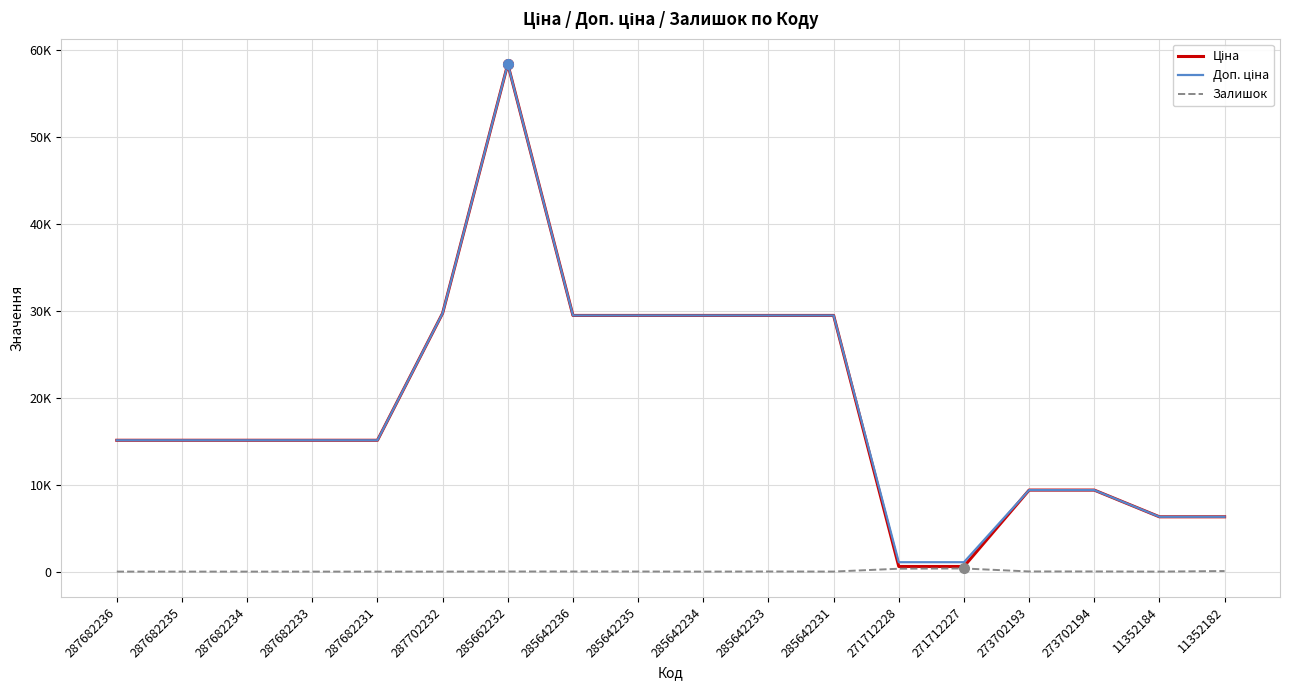

Is this an area chart (filled region under the line)?

No